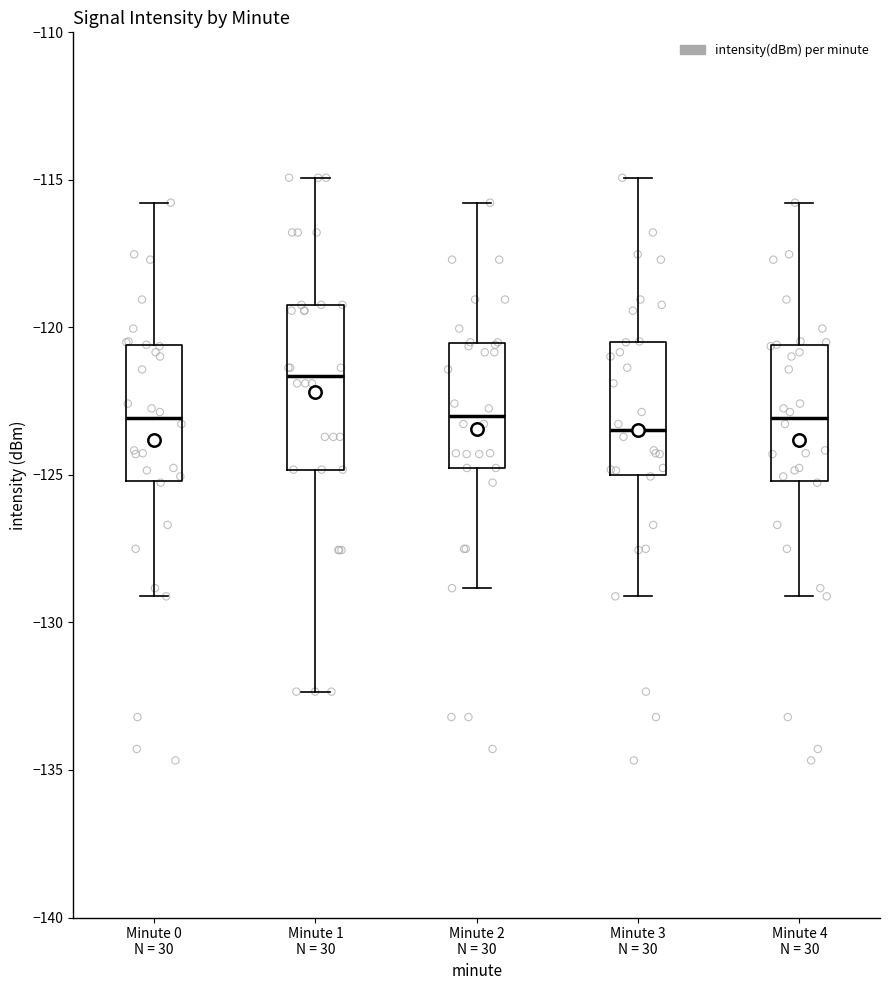

Where does the median line of the box for Minute 0 N = 30 sit on the y-axis? The values are not printed on the chart, so give them approximately, as read against the axis.

-123.0